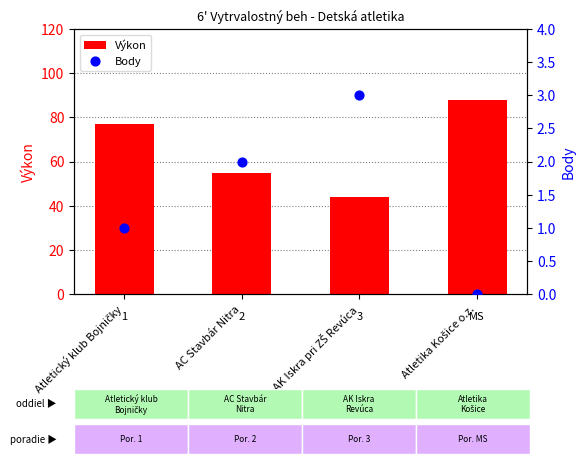

At how many categories does at least one series exceed 87?

1